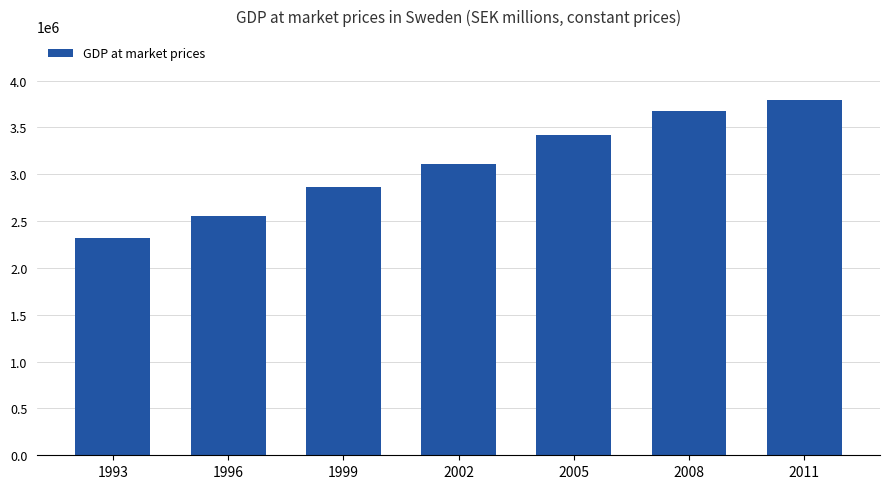

The value at 1993 is 2324054. True or false?

True